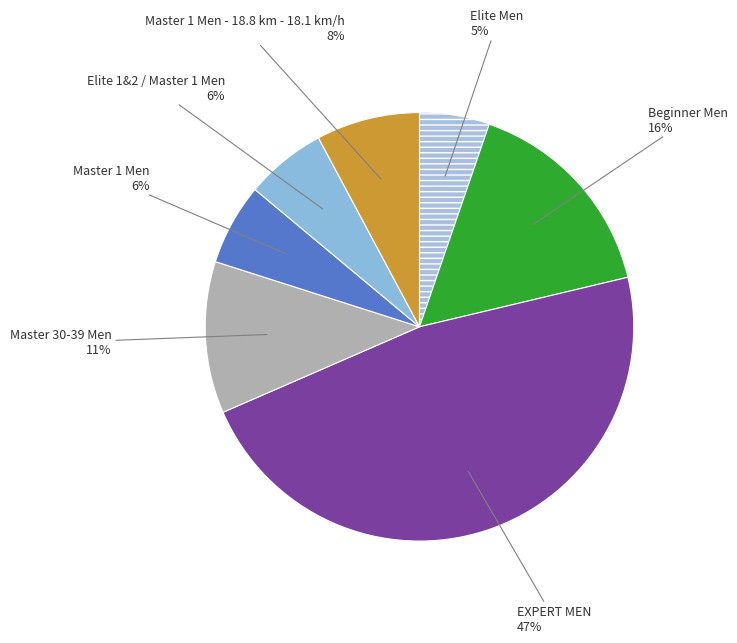

How many slices are in this pie chart?

7